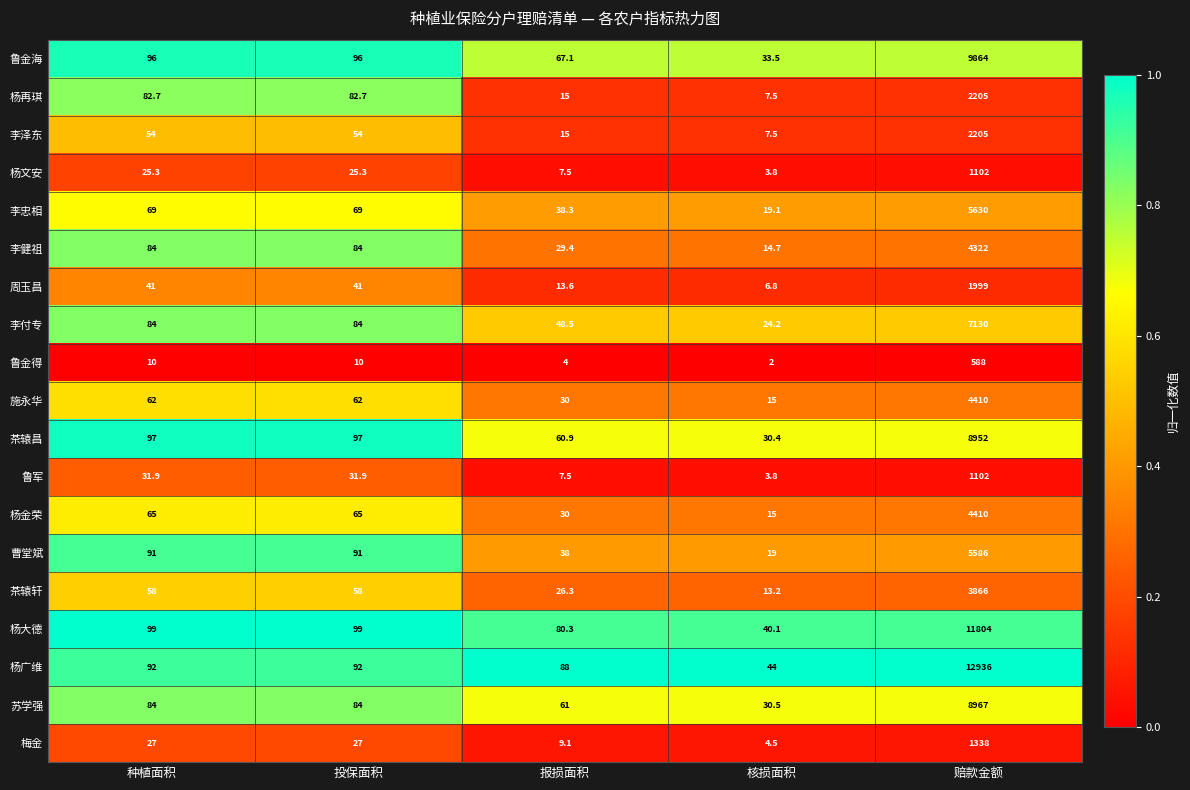

Which label corresponds to the largest value in the chart?

赔款金额